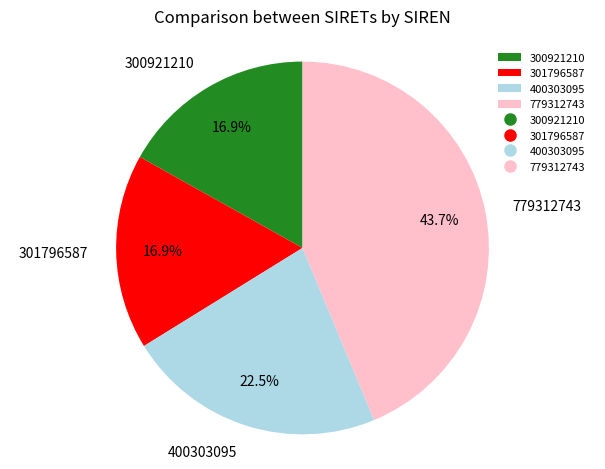

How many segments does this pie chart have?

4